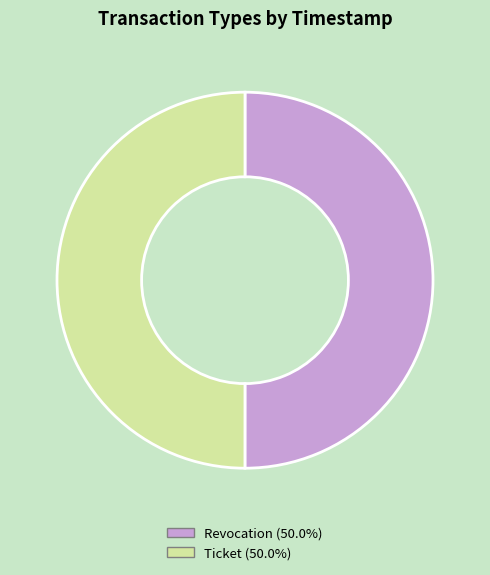

Combined, do Revocation (50.0%) and Ticket (50.0%) account for over 50%?

Yes